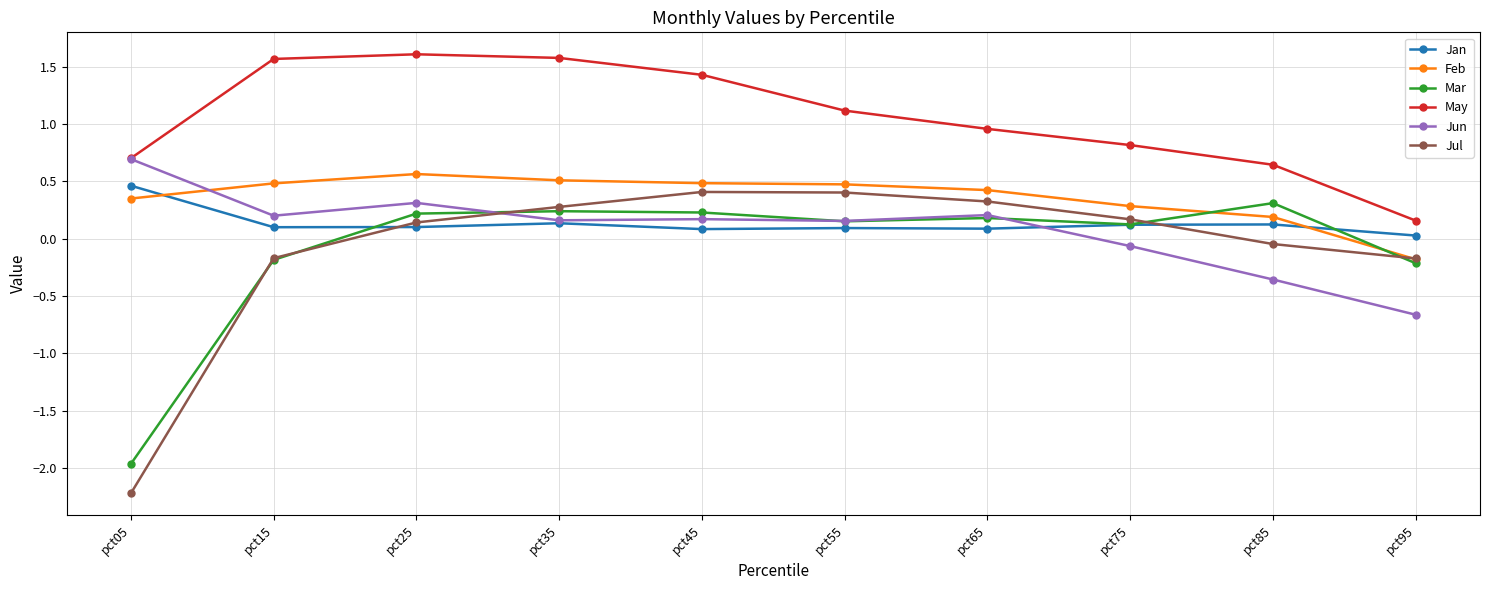

Which series has the widest spread of values?

Jul